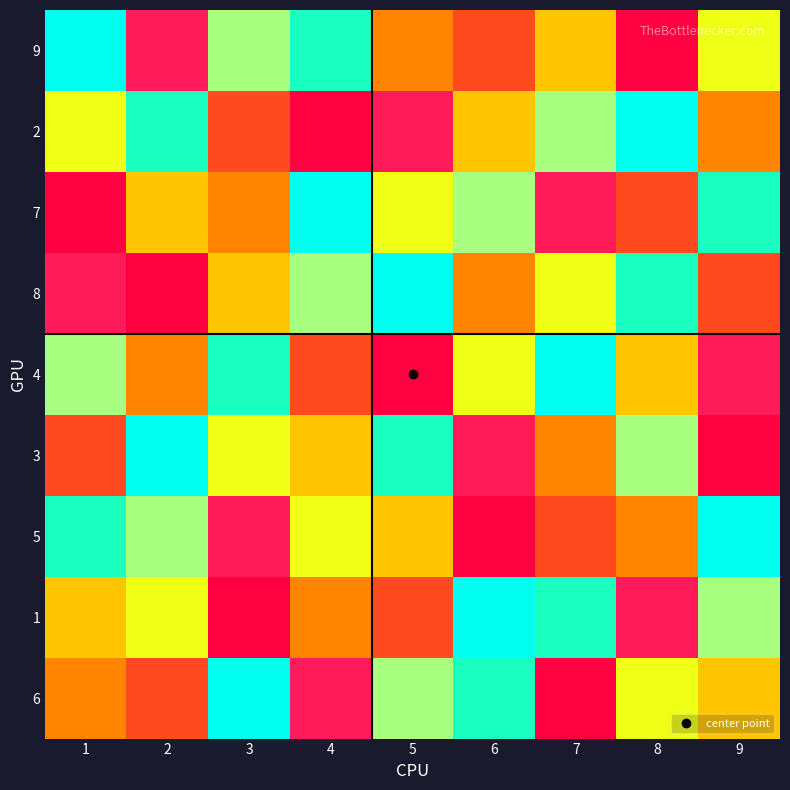

What is the minimum value shown in the chart?

1